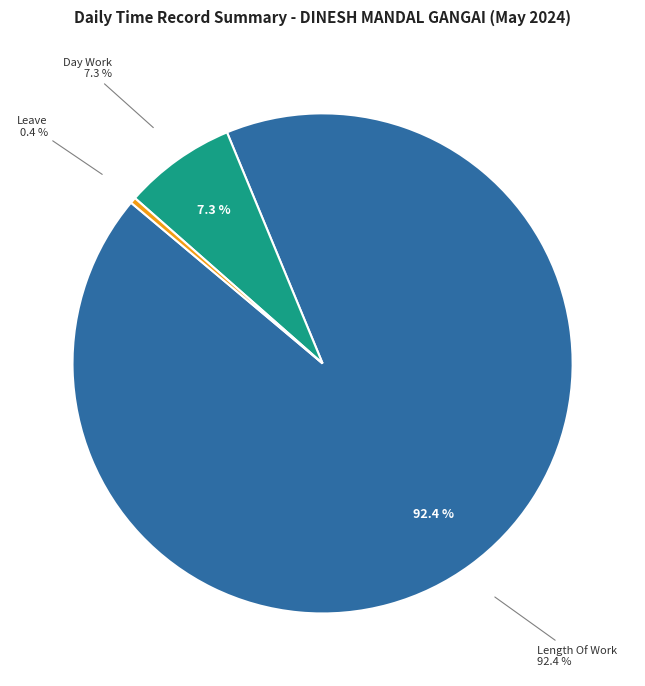

True or false: Absenses accounts for 1% of the total.

False